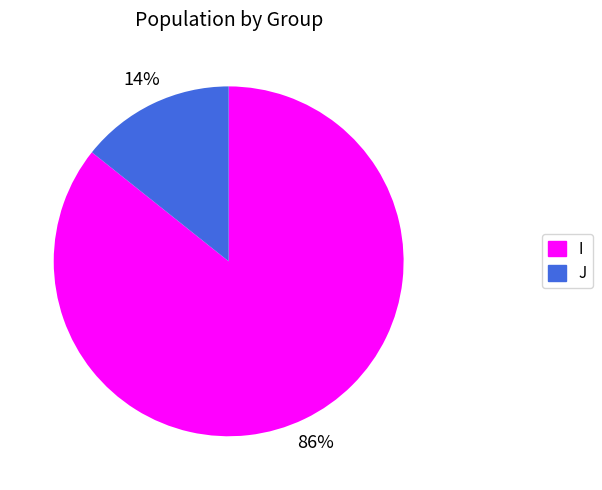

How many slices are in this pie chart?

2